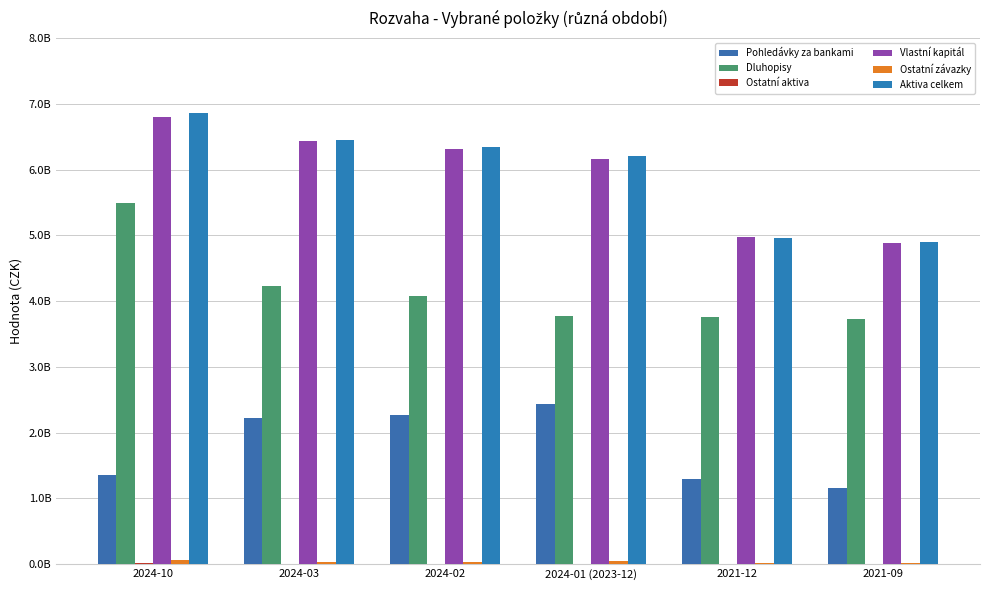

What is the average value of the Ostatní aktiva series?

3325719.0